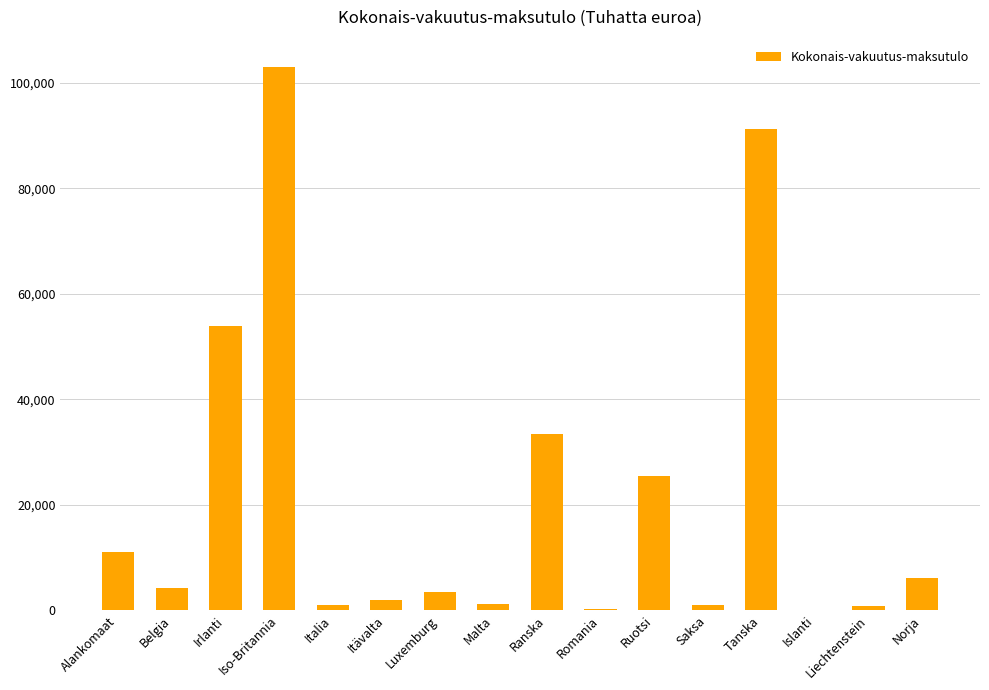

What is the greatest value displayed?

103040